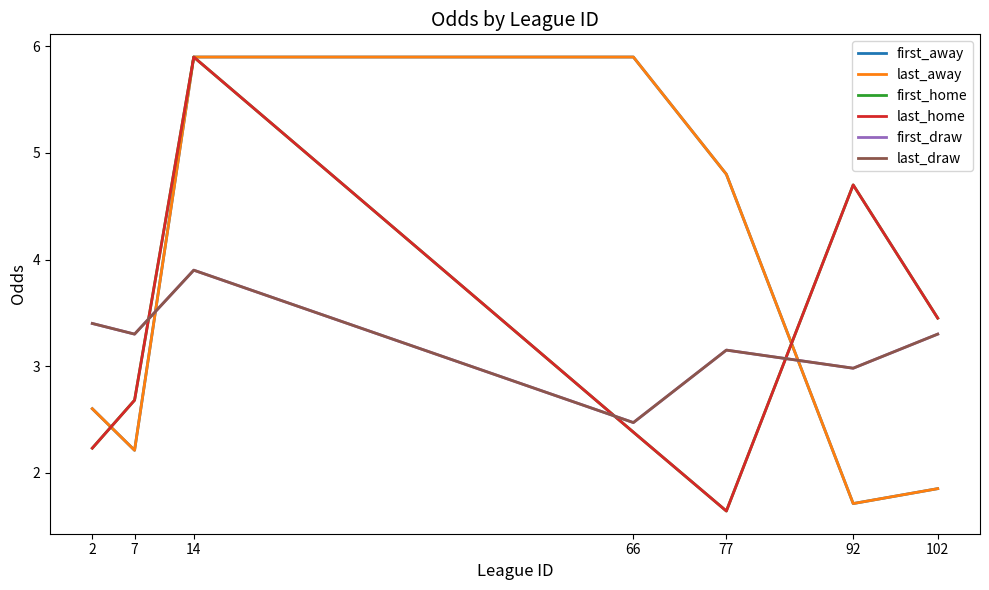

At which category is the sum across all series the highest?

14